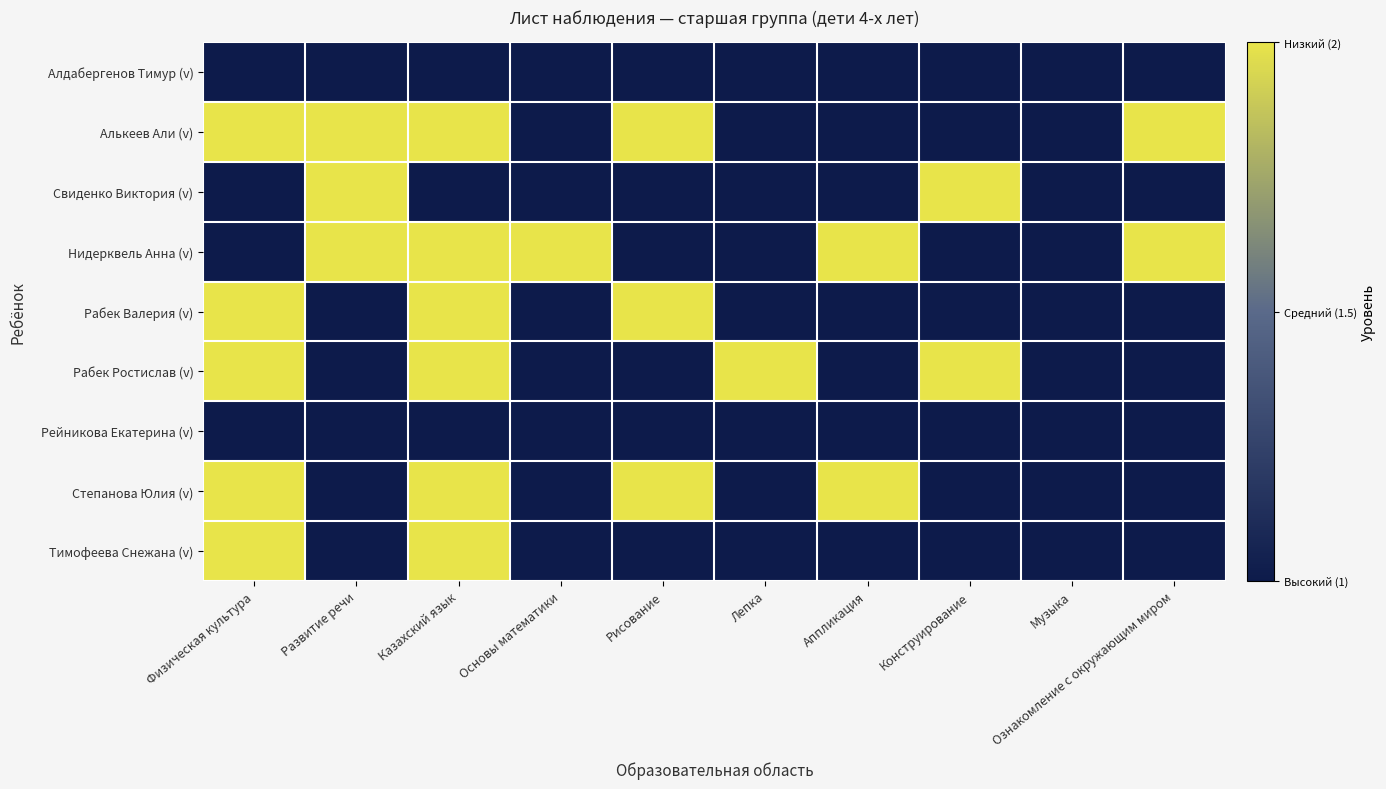

Which series has the largest total across all categories?

Алькеев Али (v)